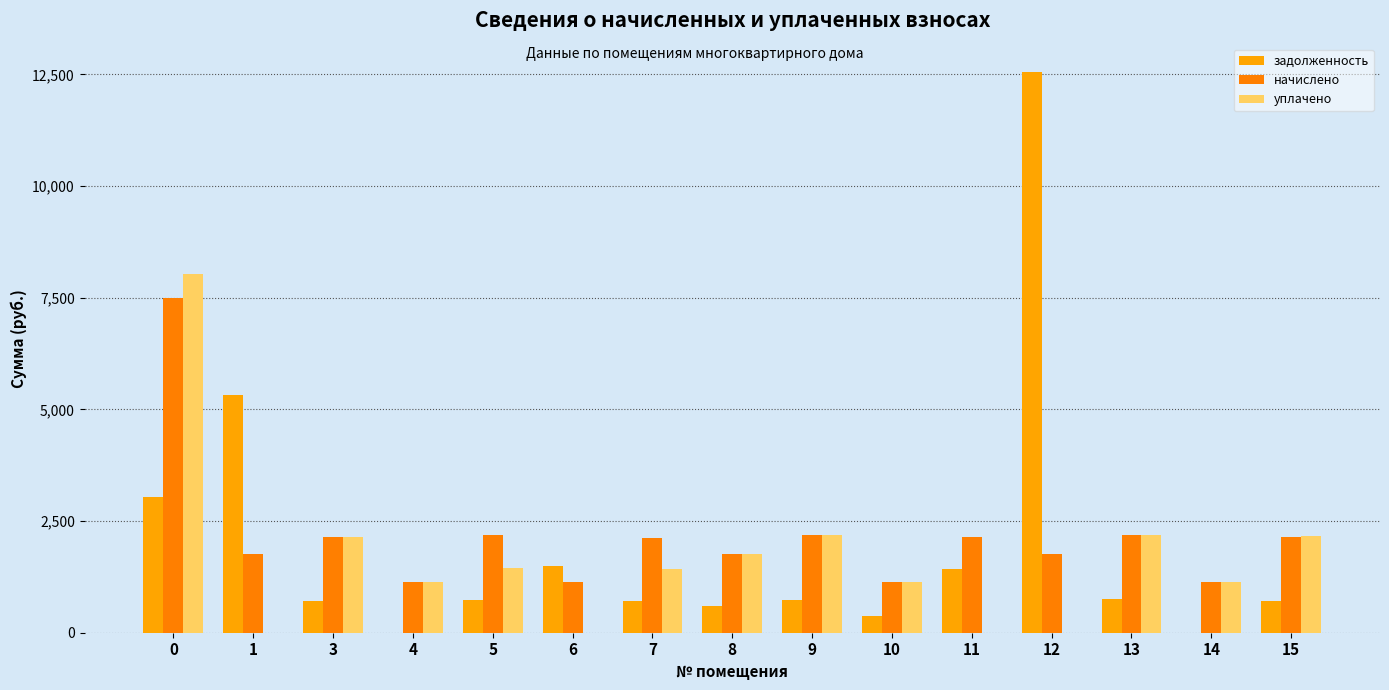

How many series are shown in this chart?

3